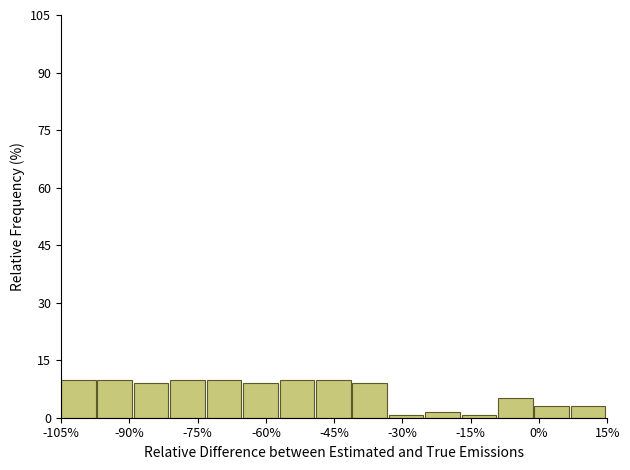

Reading left to right, transcribe this chart: for each bar, give the range it covers on the x-axis and its height. Neither the bar edges nor the heights are printed on the chart, so give them approximately, as read against the axes.

-105 to -97: 10
-97 to -89: 10
-89 to -81: 10
-81 to -73: 10
-73 to -65: 10
-65 to -57: 10
-57 to -49: 10
-49 to -41: 10
-41 to -33: 10
-33 to -25: under 2
-25 to -17: under 2
-17 to -9: under 2
-9 to -1: 6
-1 to 7: 4
7 to 15: 4